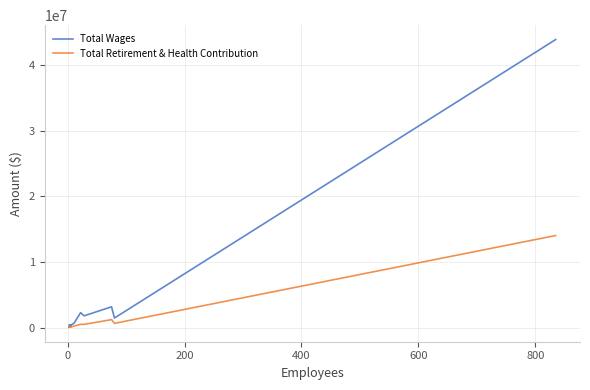

Reading left to right, extract all data points from this chart.

Total Wages: 79946	95349	114779	181773	93218	436581	251915	416957	672799	2270753	1787214	3160797	1454355	43853271
Total Retirement & Health Contribution: 35952	48848	45126	49150	60638	81342	83402	101945	236250	493118	487768	1209412	638573	14015701